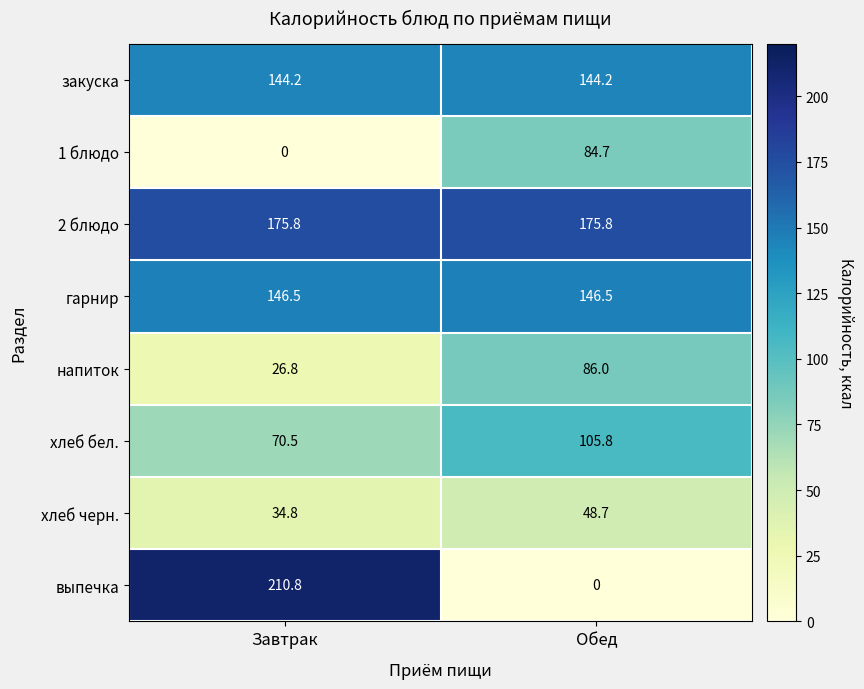

Reading left to right, list all the values displayed in this chart.

закуска: Завтрак=144.2	Обед=144.2
1 блюдо: Завтрак=0.0	Обед=84.7
2 блюдо: Завтрак=175.8	Обед=175.8
гарнир: Завтрак=146.5	Обед=146.5
напиток: Завтрак=26.8	Обед=86.0
хлеб бел.: Завтрак=70.5	Обед=105.8
хлеб черн.: Завтрак=34.8	Обед=48.7
выпечка: Завтрак=210.8	Обед=0.0